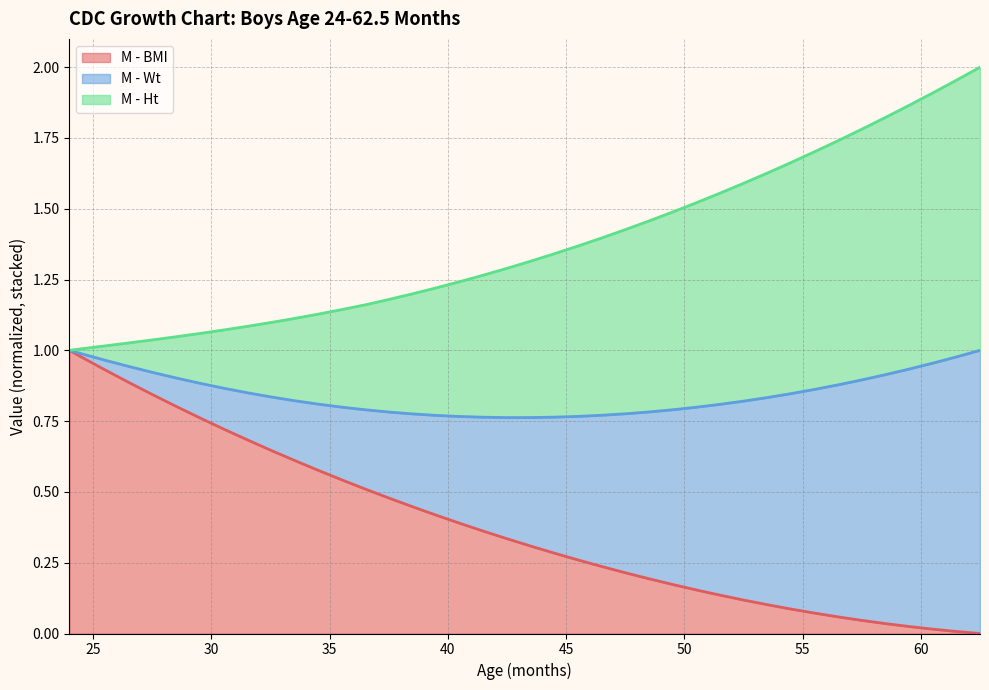

True or false: M - Wt and M - BMI intersect in this chart.

False